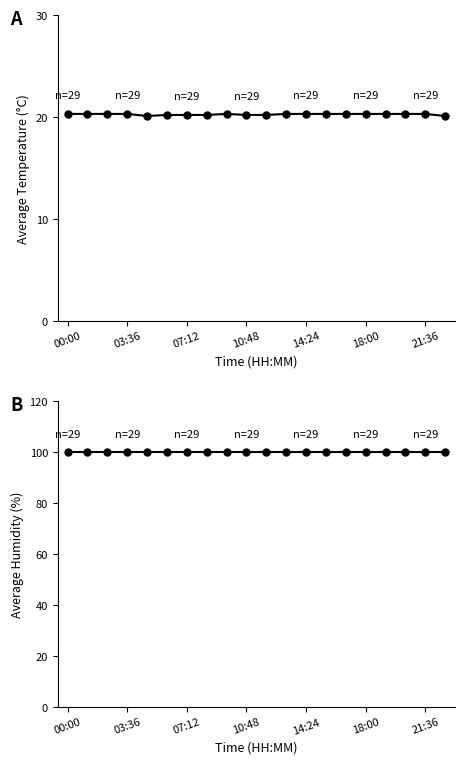

What is the label of the 3rd point from the left?

07:12